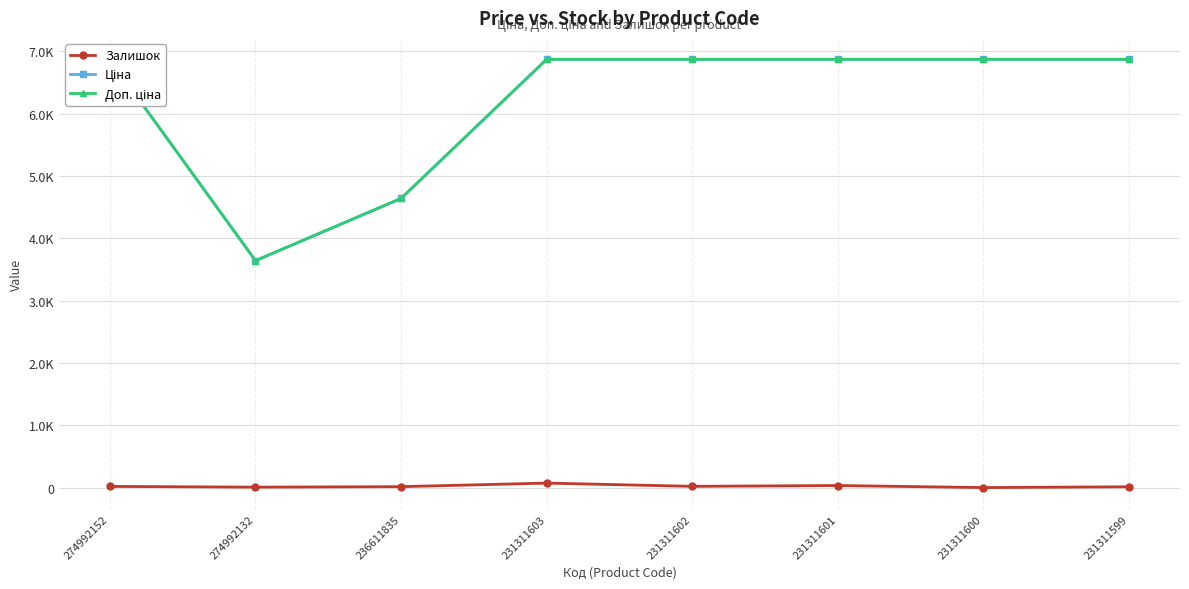

What is the difference between the maximum and minimum values in the Доп. ціна series?

3228.4